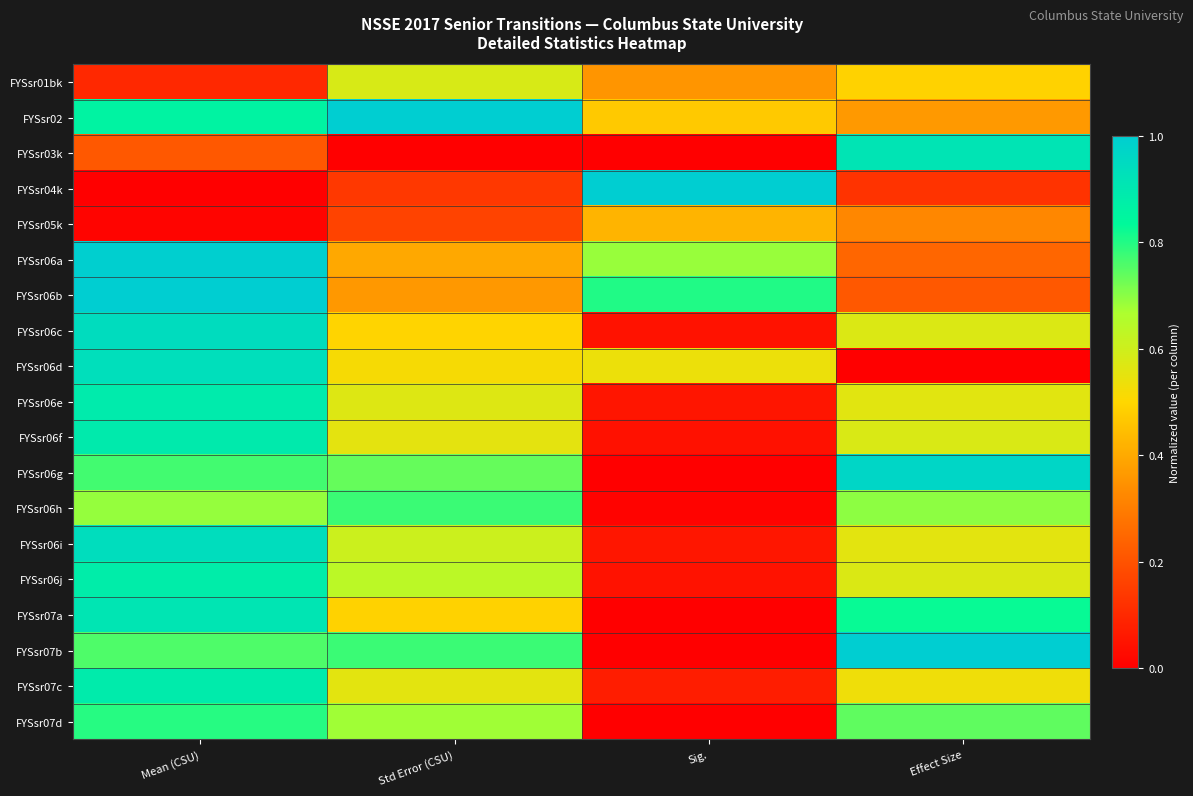

At which category is the sum across all series the highest?

Mean (CSU)